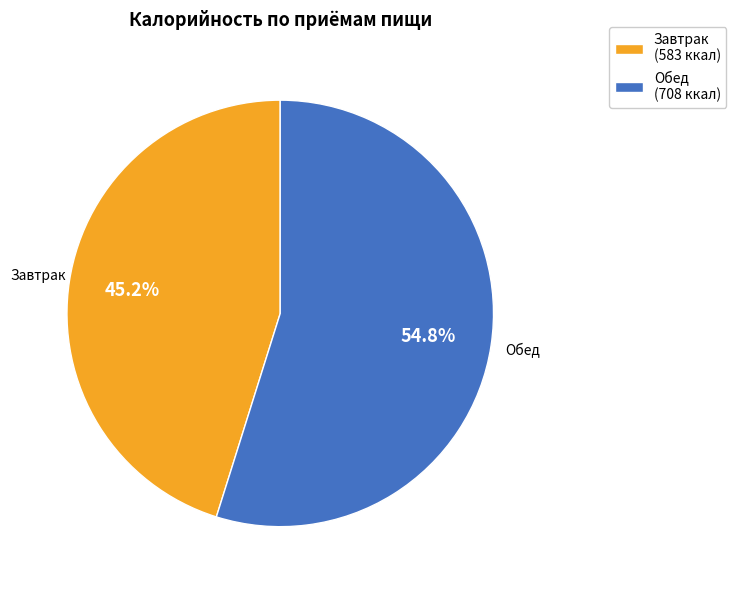

Is it true that Обед is 42% of the pie?

False